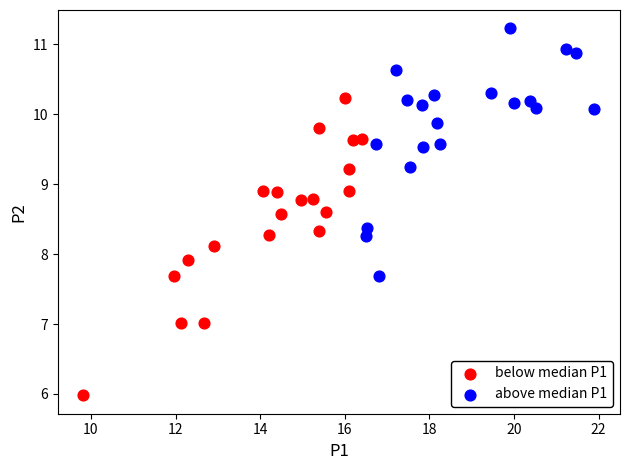

Which series has the largest Y range (max minus min)?

below median P1